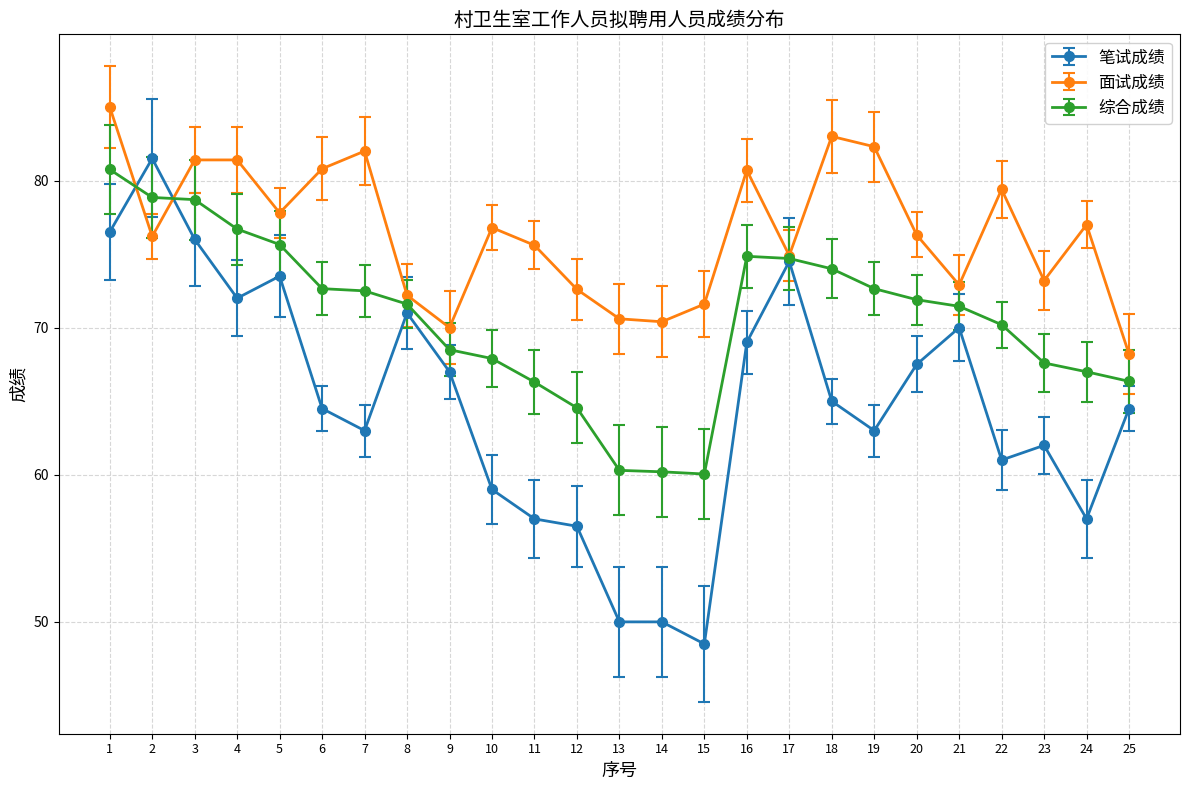

How many lines are shown in the chart?

3